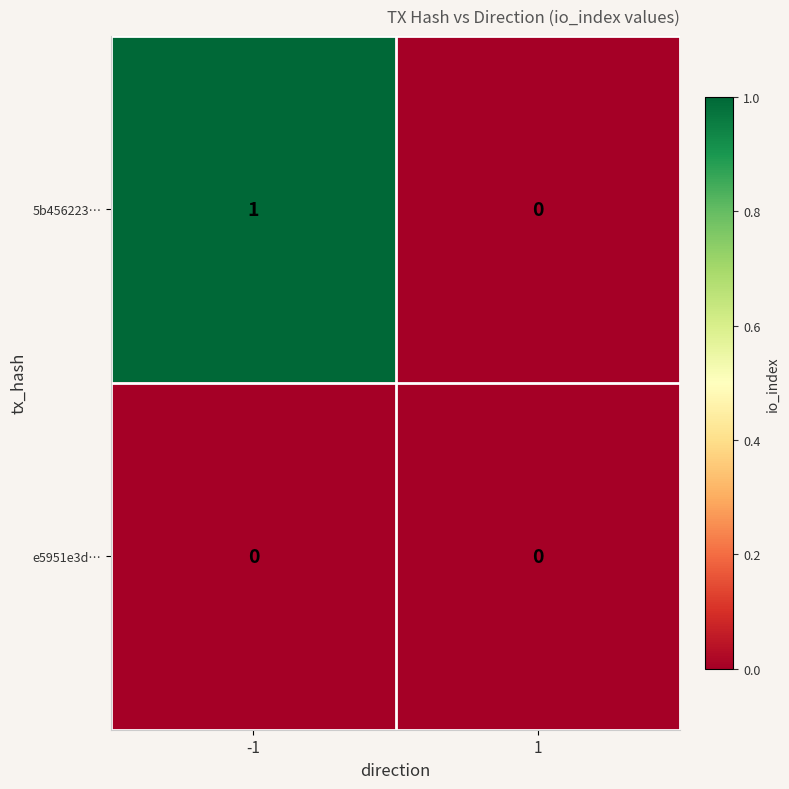

Which series has the widest spread of values?

5b456223…